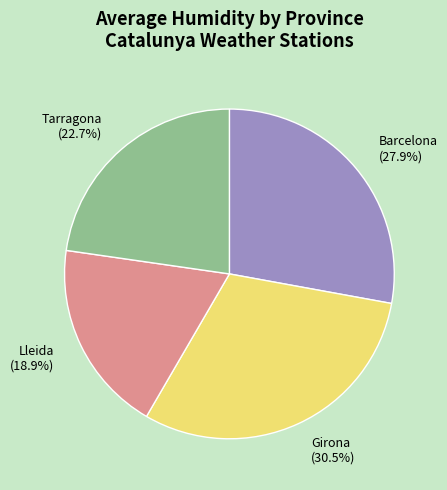

To the nearest percent, what percentage of the pie is Lleida?

19%